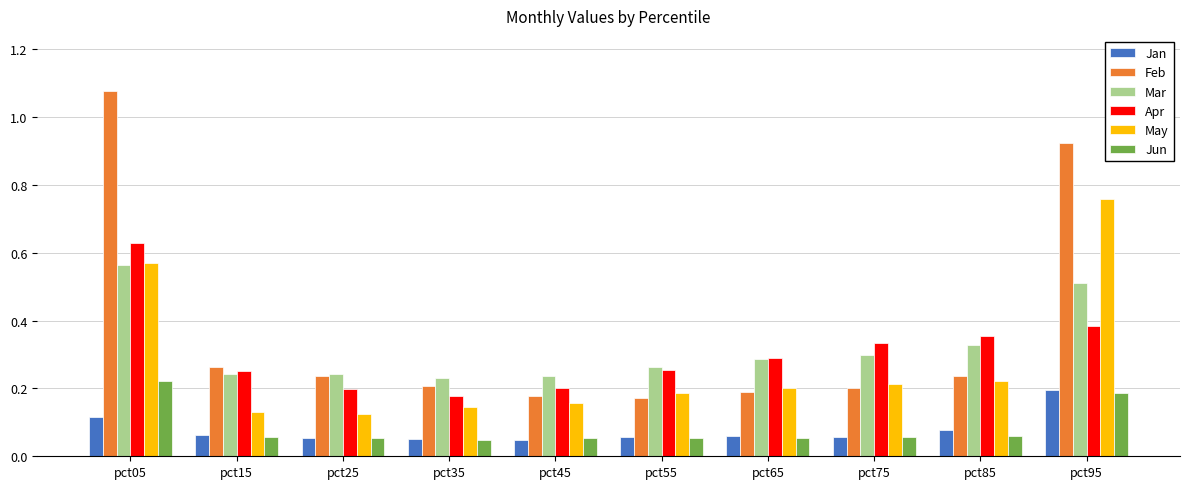

Which series has the widest spread of values?

Feb